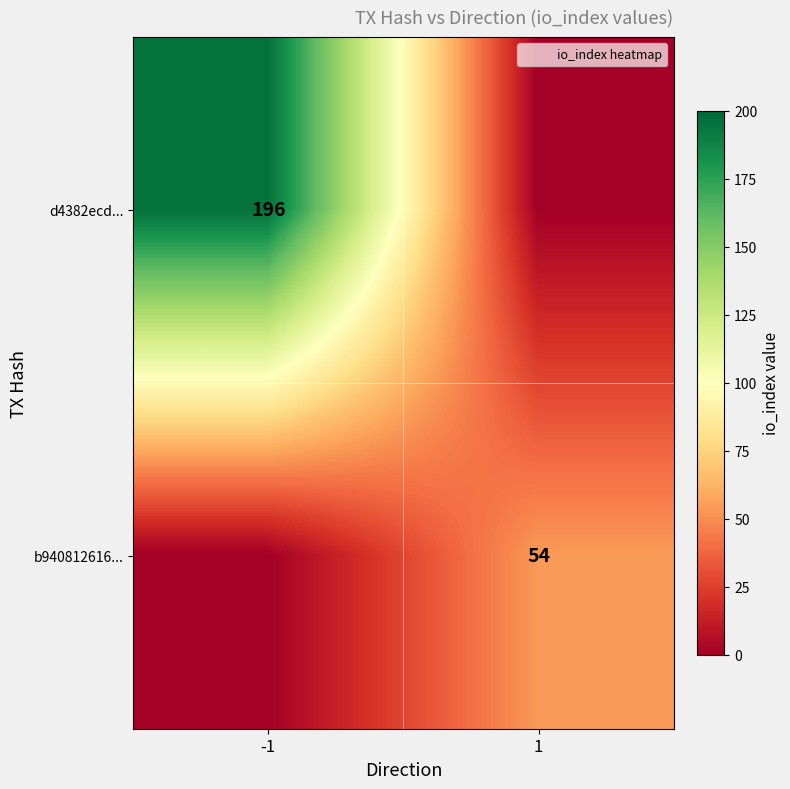

Count the d4382ecd... values in the range 0 to 196.

2